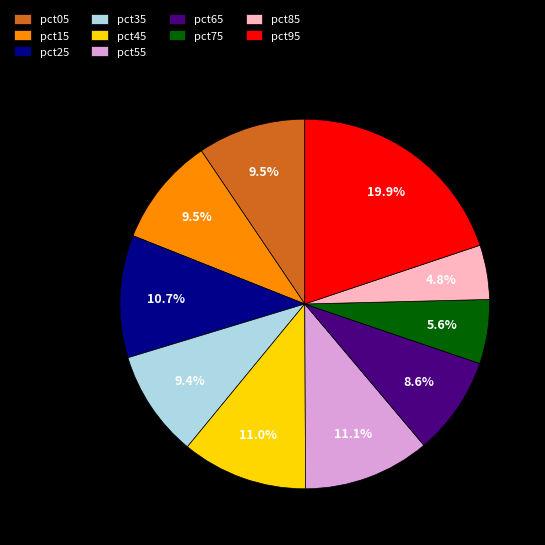

Count the number of slices in the pie.

10